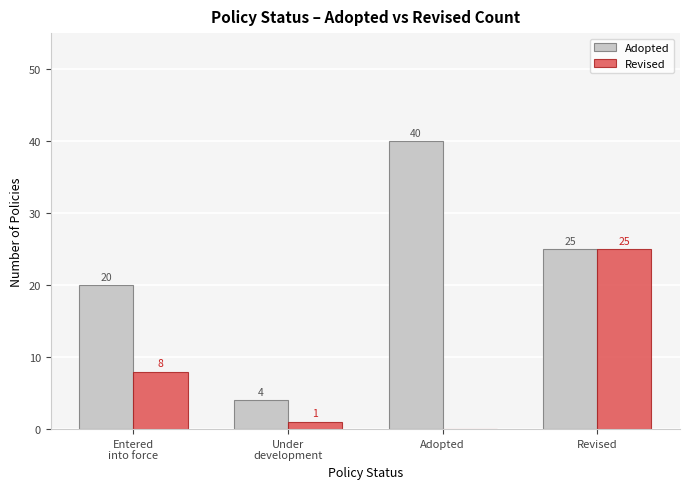

At which label does Adopted reach its peak?

Adopted